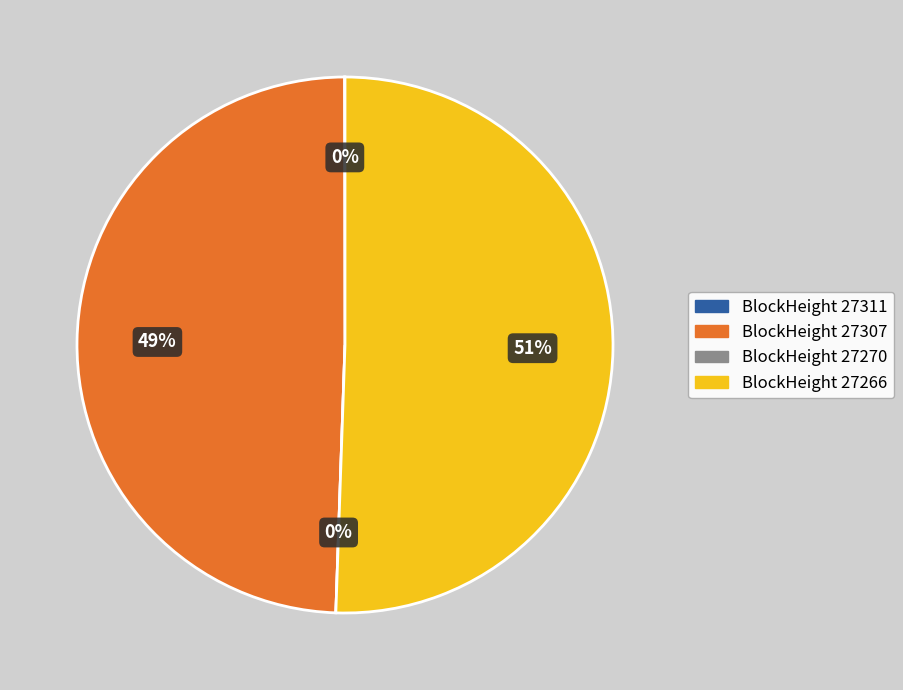

The 27311 slice represents 12% of the pie. True or false?

False